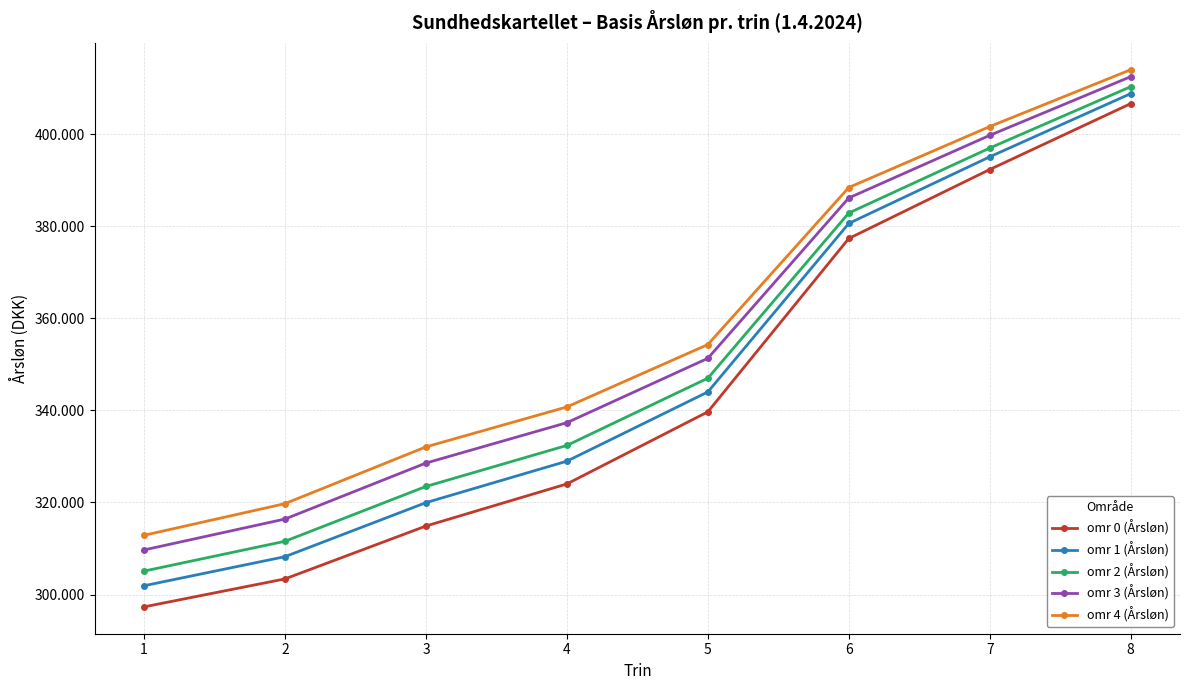

What are all the series names shown in the legend?

omr 0 (Årsløn), omr 1 (Årsløn), omr 2 (Årsløn), omr 3 (Årsløn), omr 4 (Årsløn)